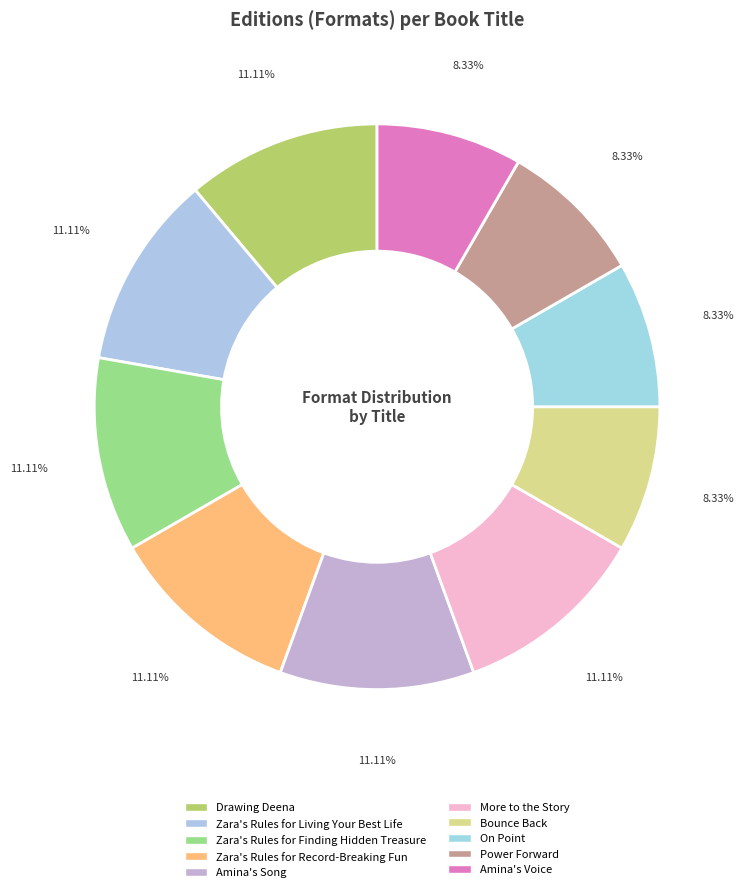

Is it true that Bounce Back is 8% of the pie?

True